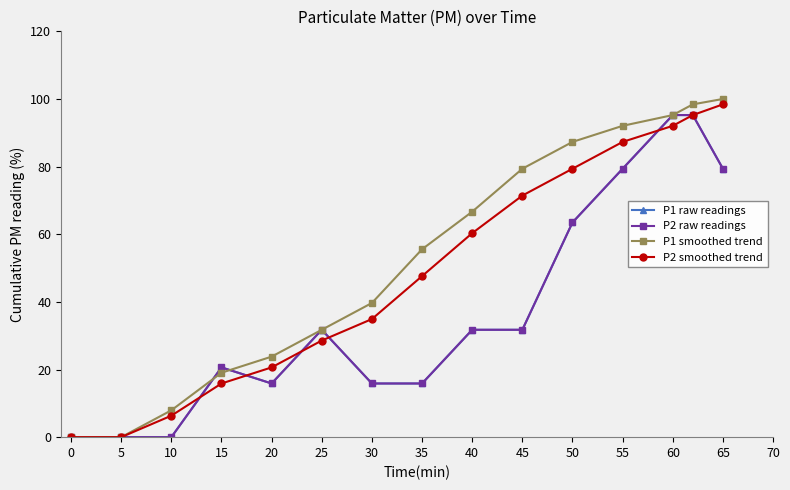

At which category is the sum across all series the highest?

60